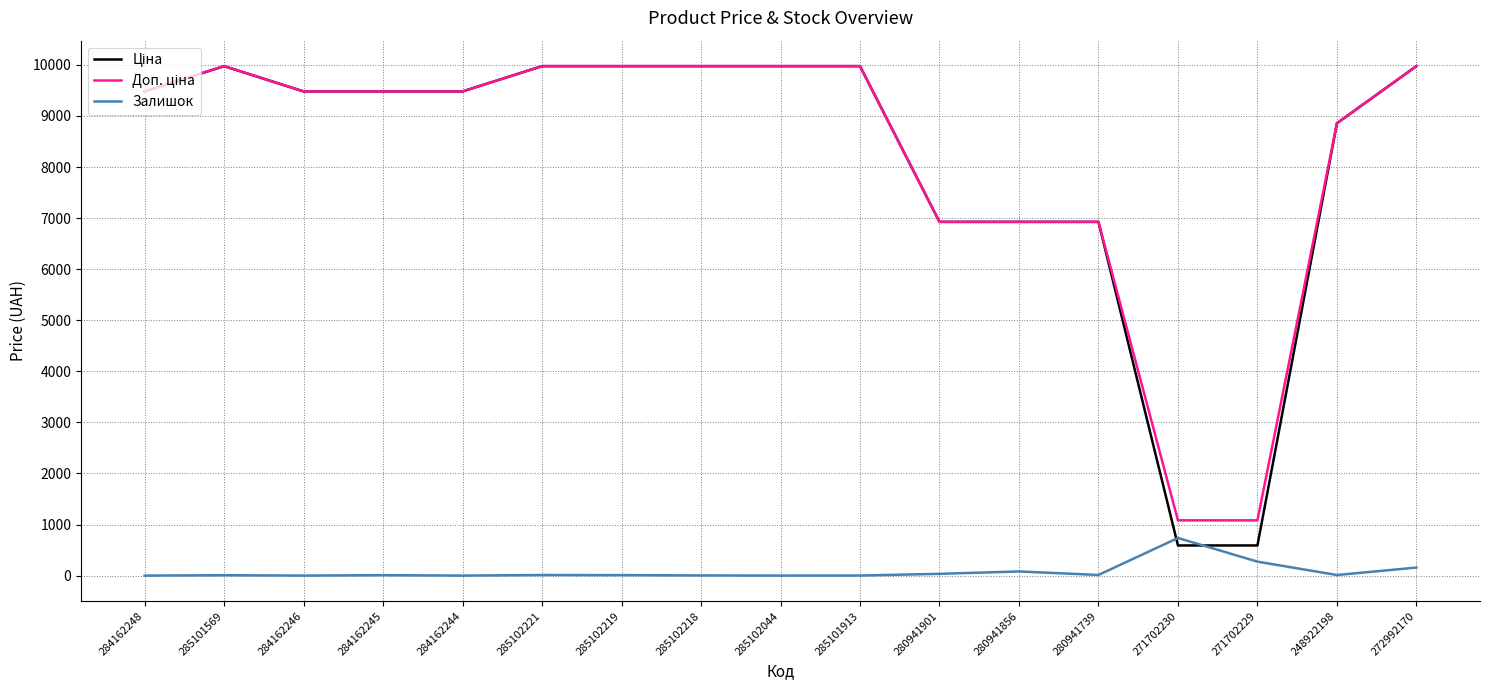

What is the spread (max minus min) of values at 284162244?

9480.1